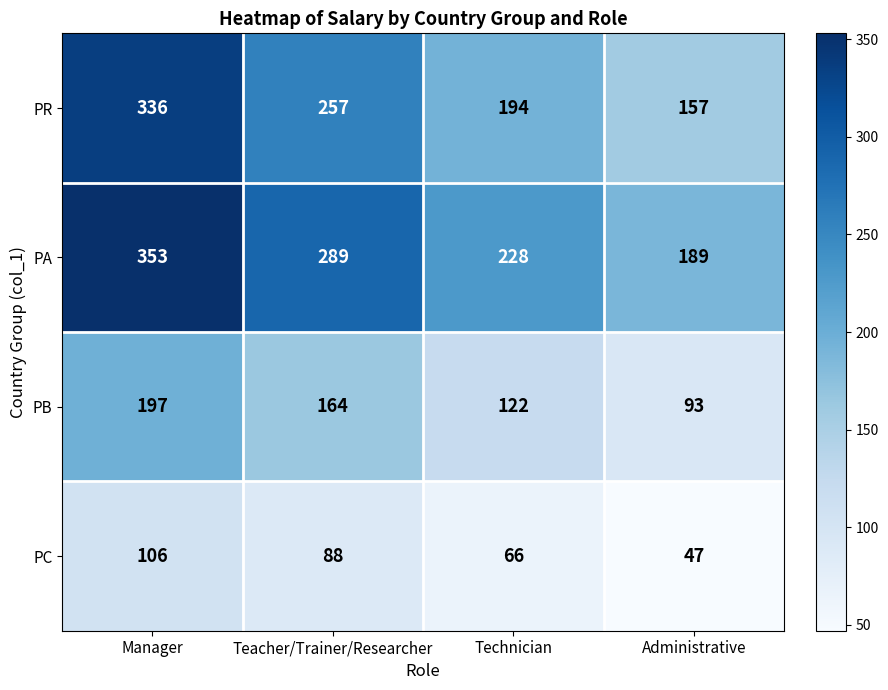

Between Manager and Technician, which series saw the biggest shift?

PR